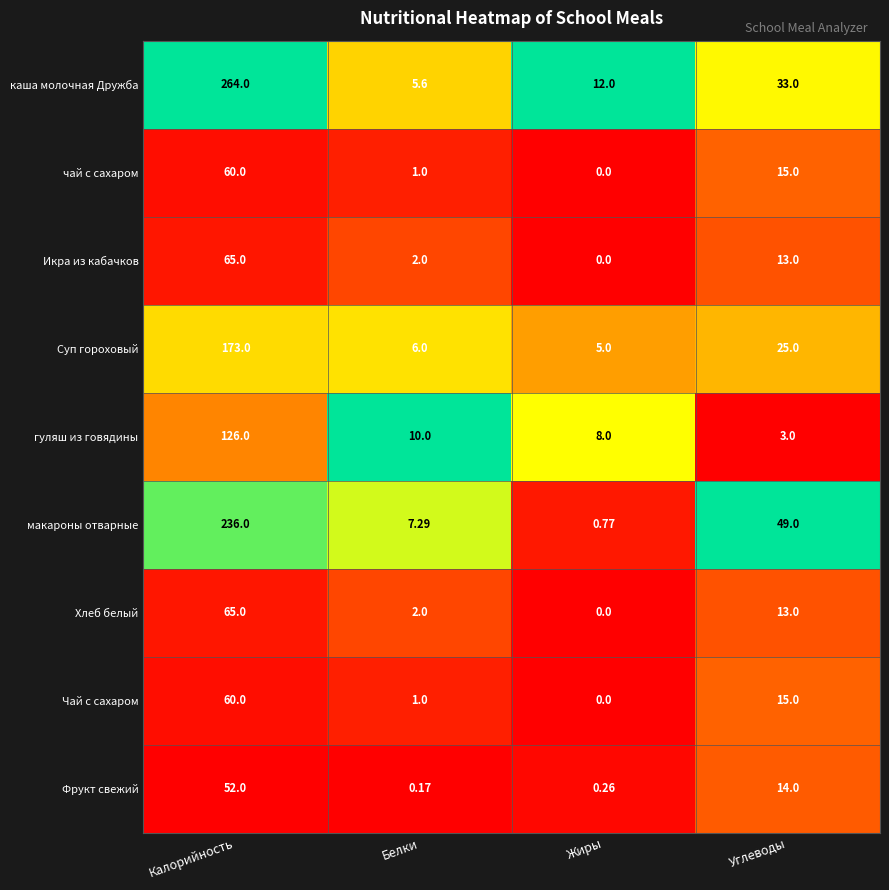

Which label corresponds to the smallest value in the chart?

Жиры